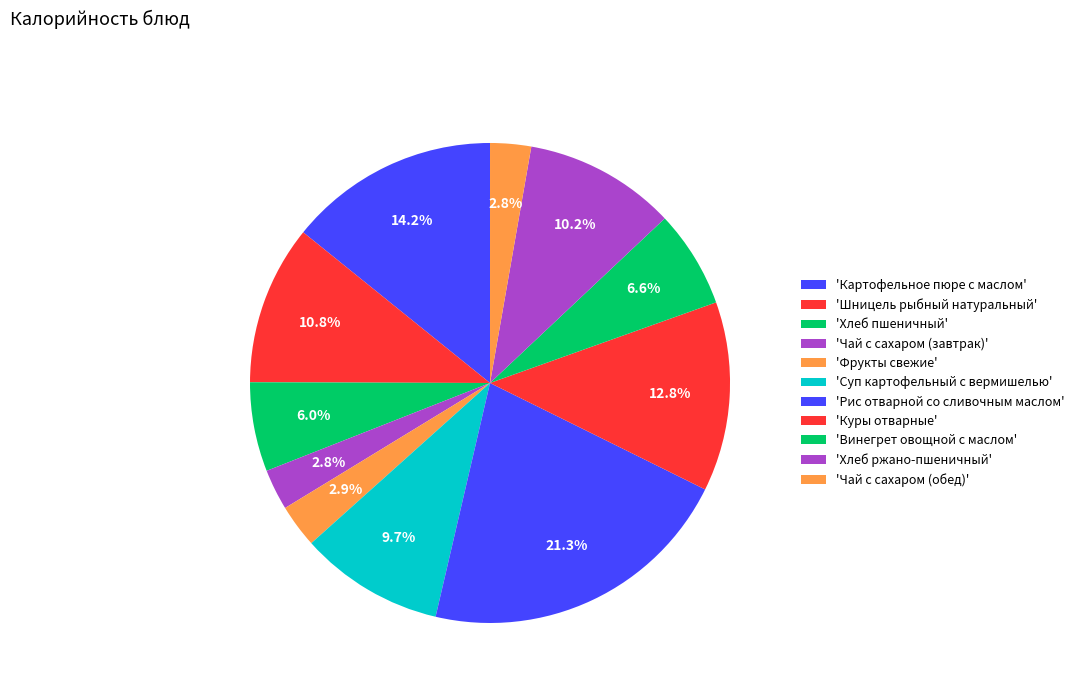

Count the number of slices in the pie.

11